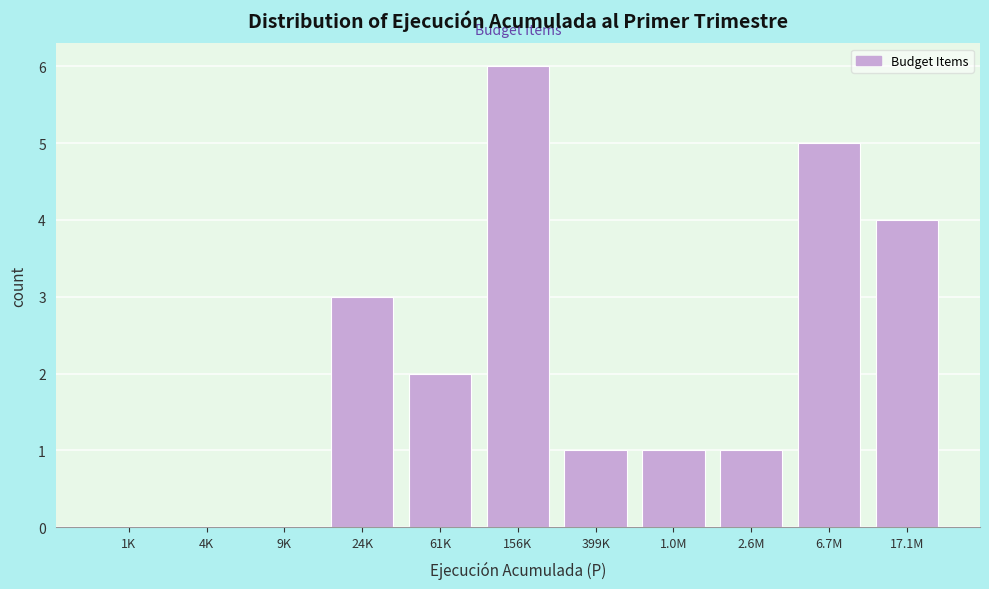

Reading left to right, transcribe all the data shown in this chart.

1K=0	4K=0	9K=0	24K=3	61K=2	156K=6	399K=1	1.0M=1	2.6M=1	6.7M=5	17.1M=4